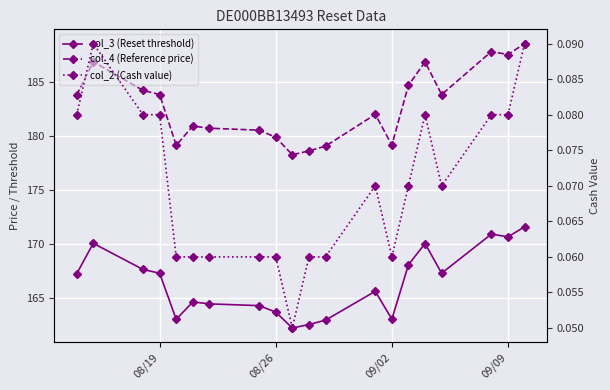

What are all the series names shown in the legend?

col_3 (Reset threshold), col_4 (Reference price), col_2 (Cash value)